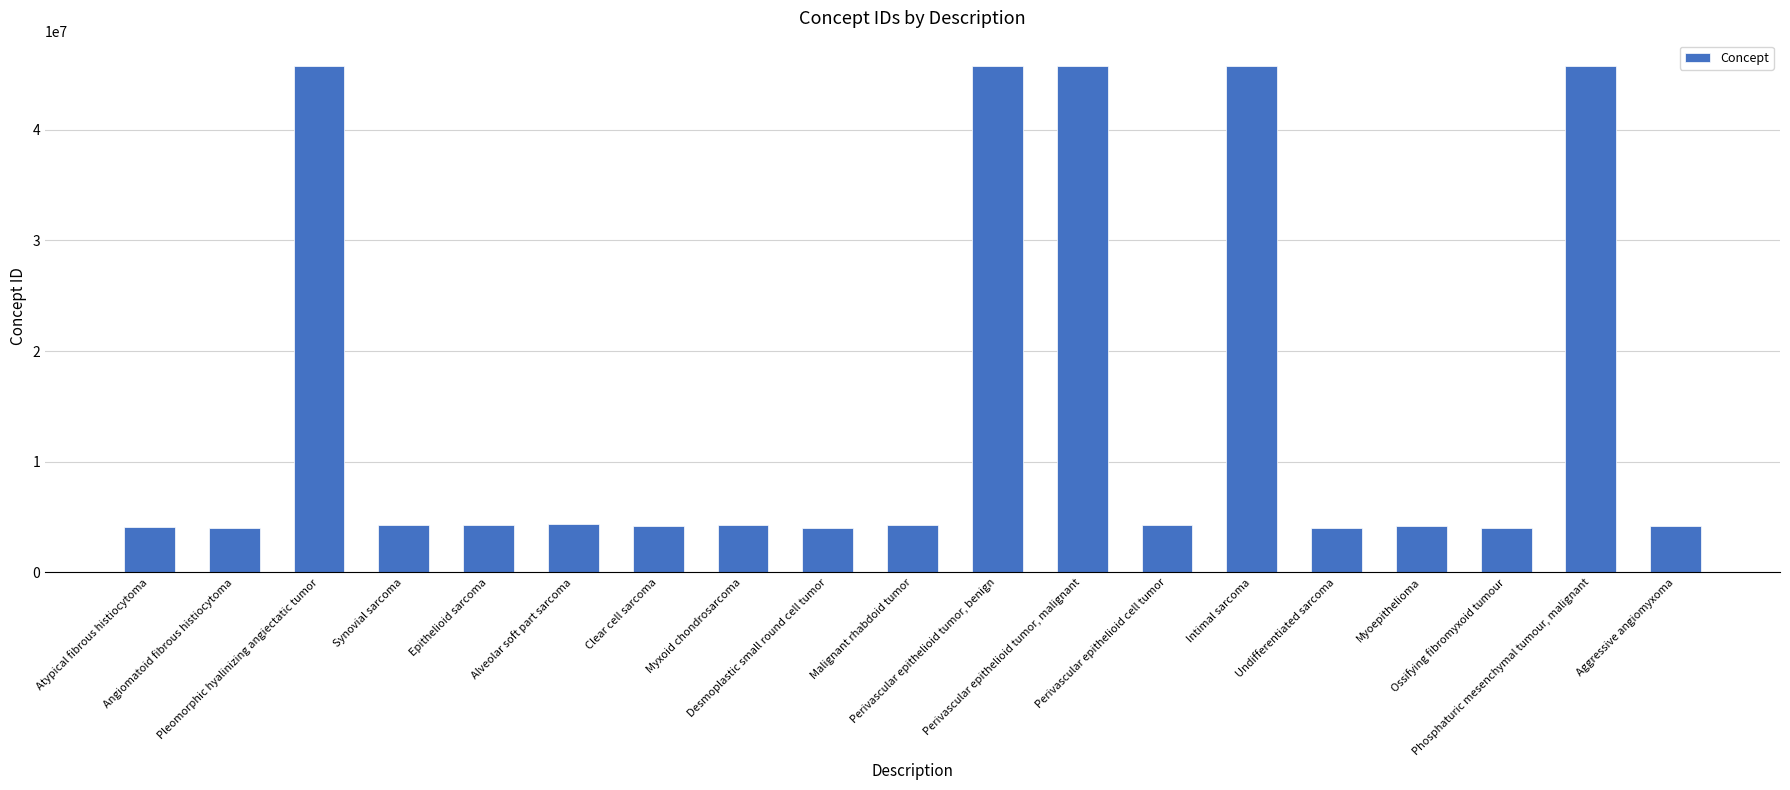

What is the maximum value shown in the chart?

45771358